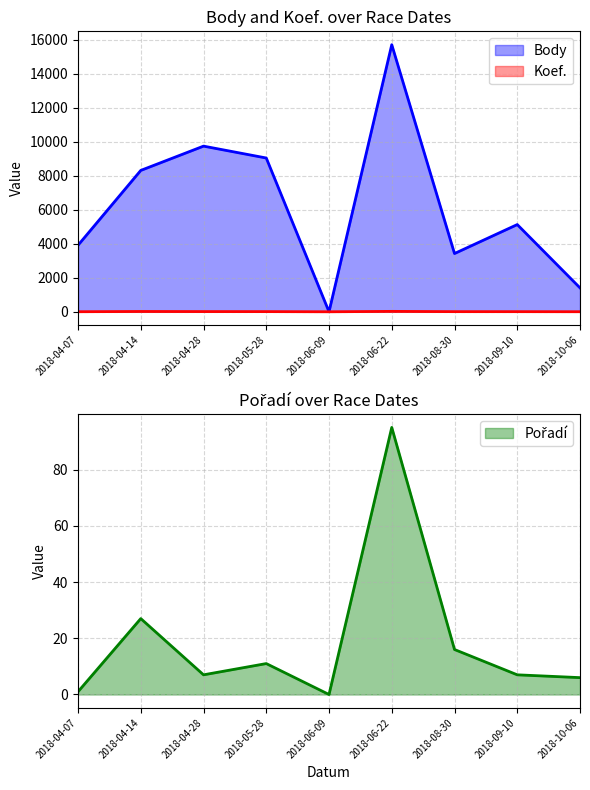

The value of Pořadí at 2018-04-07 is 1. True or false?

True